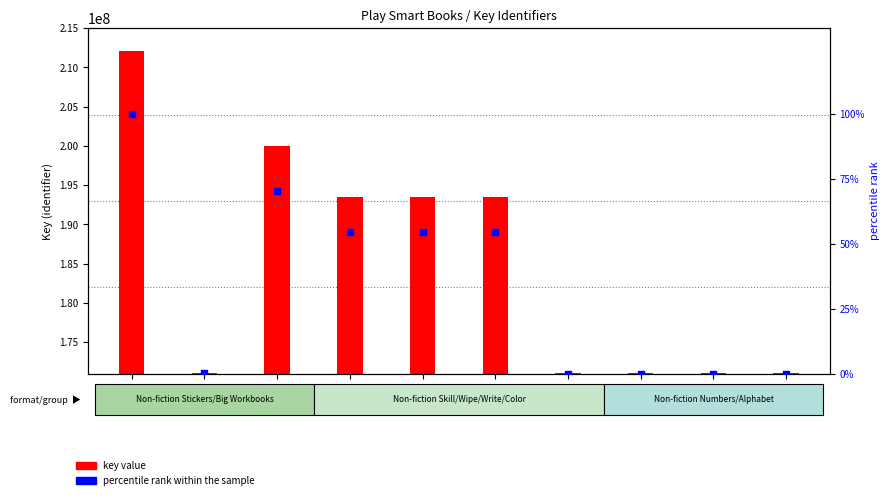

At which category is the sum across all series the highest?

1